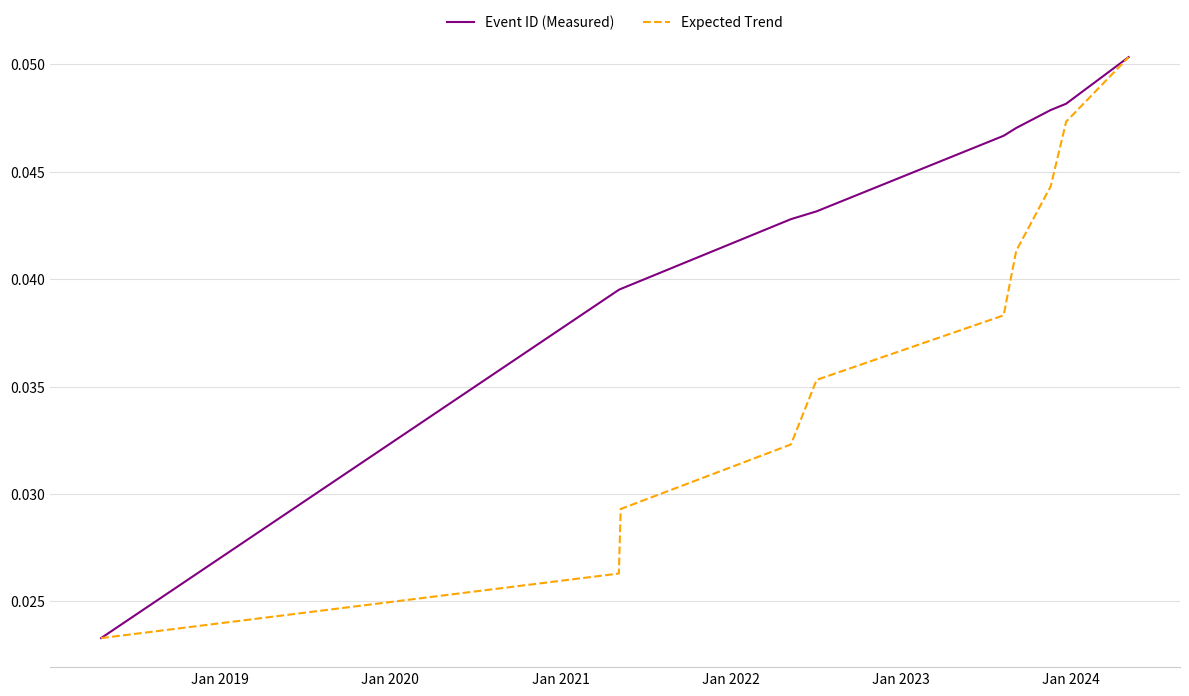

List the series in order of their overall mean, lowest first.

Expected Trend, Event ID (Measured)